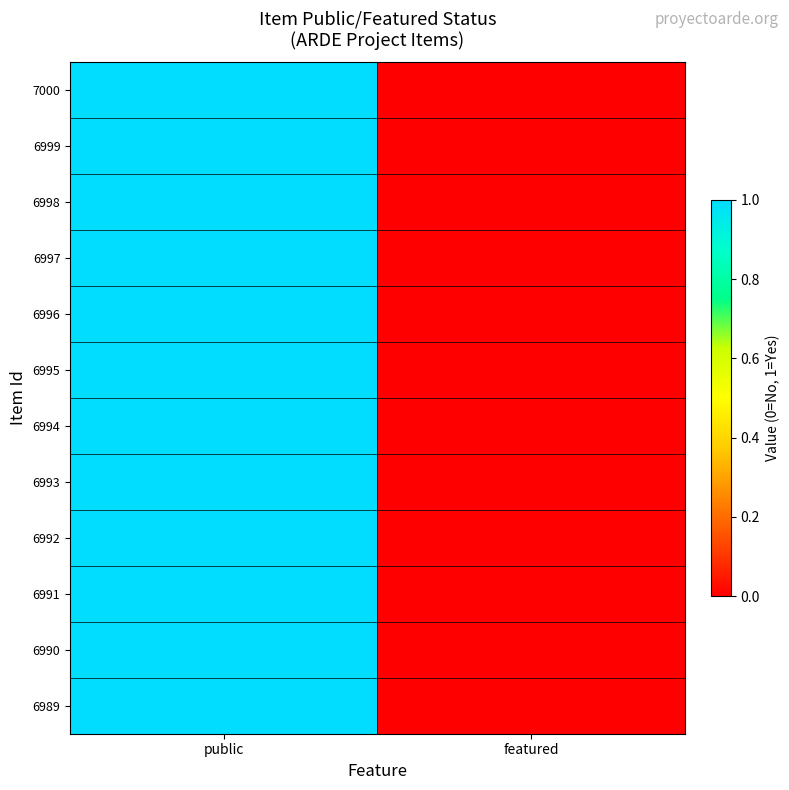

What is the maximum value shown in the chart?

1